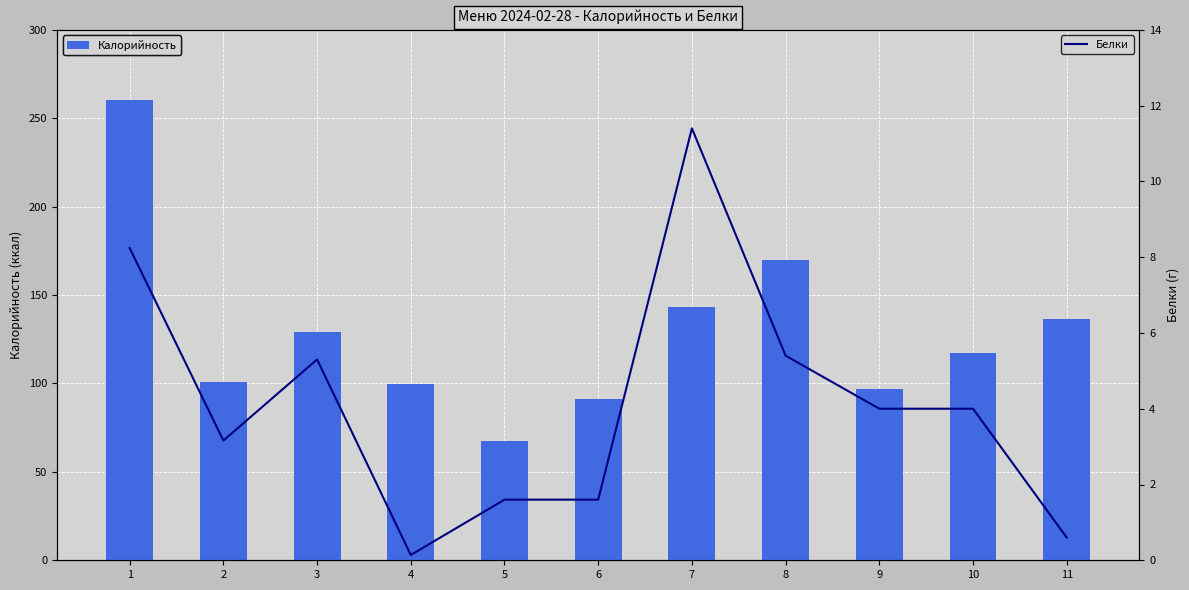

Which series has the largest total across all categories?

Калорийность